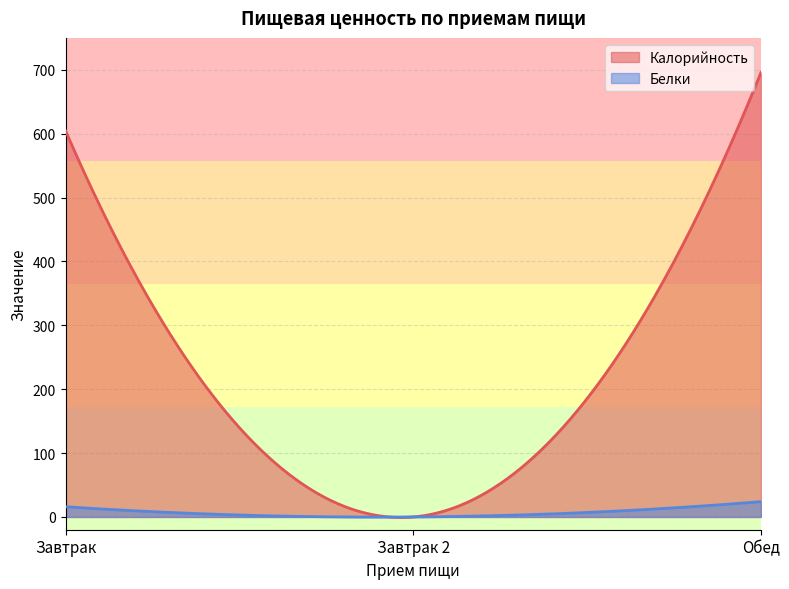

Where is Белки nearest to the value 12?

Завтрак